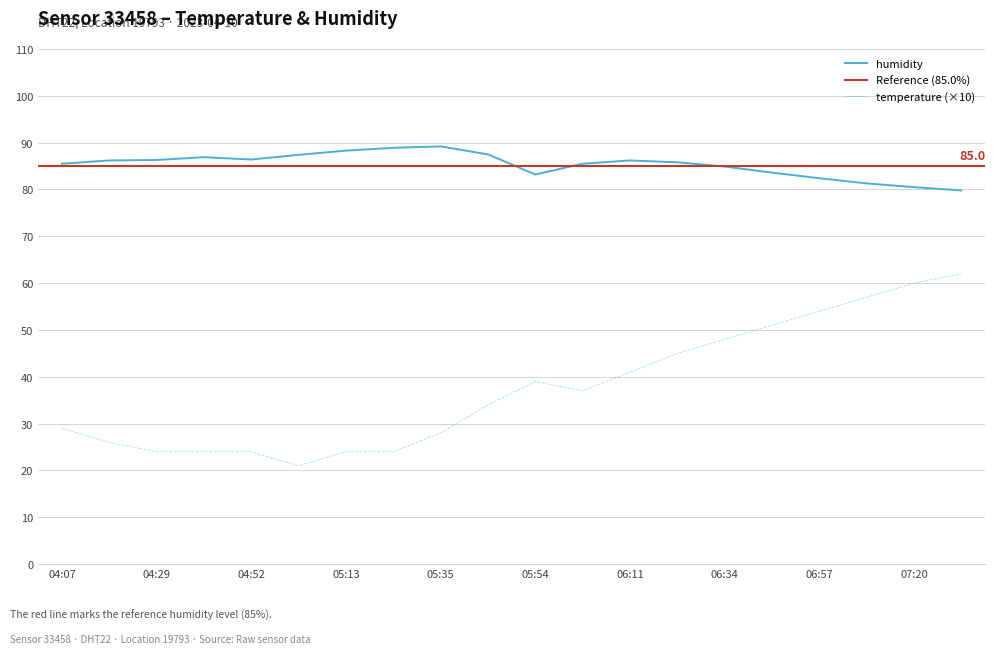

Reading right to left, extract all data points from this chart.

temperature: 62.0	60.0	57.0	54.0	51.0	48.0	45.0	41.0	37.0	39.0	34.0	28.0	24.0	24.0	21.0	24.0	24.0	24.0	26.0	29.0
humidity: 79.8	80.5	81.3	82.4	83.6	84.9	85.8	86.2	85.5	83.2	87.5	89.2	88.9	88.3	87.4	86.4	86.9	86.3	86.2	85.5